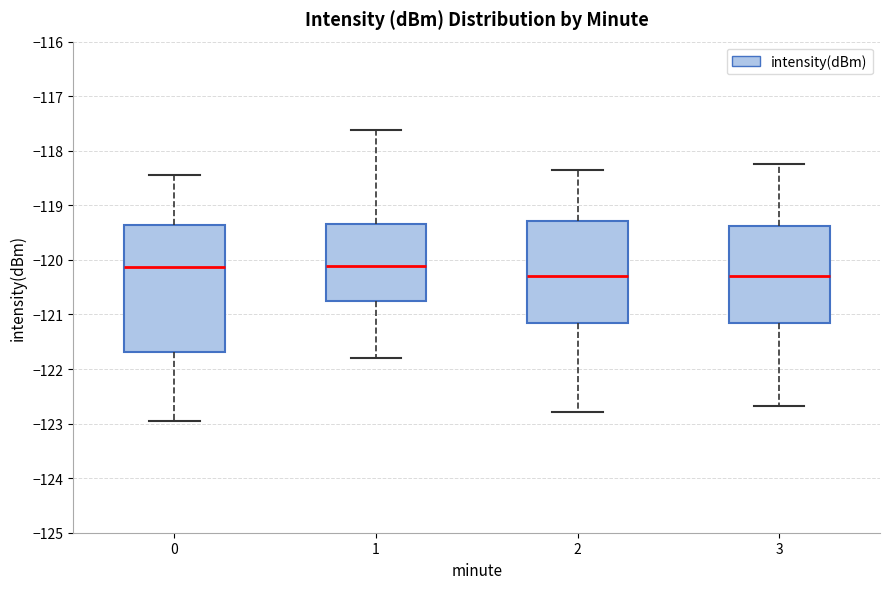

Which box is the tallest, from its lower edge to its upper edge?

0